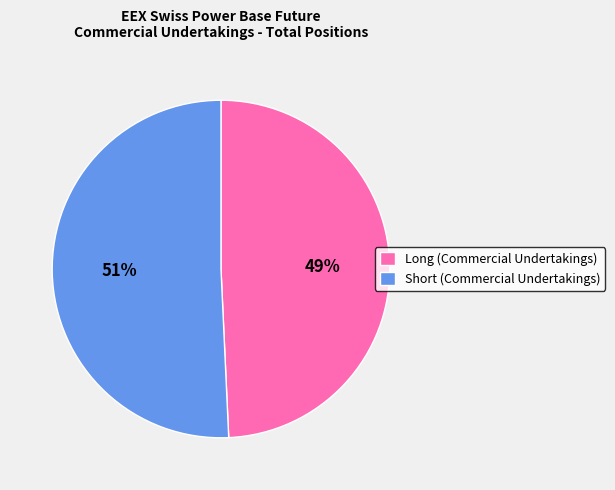

To the nearest percent, what is the average slice percentage?

50%